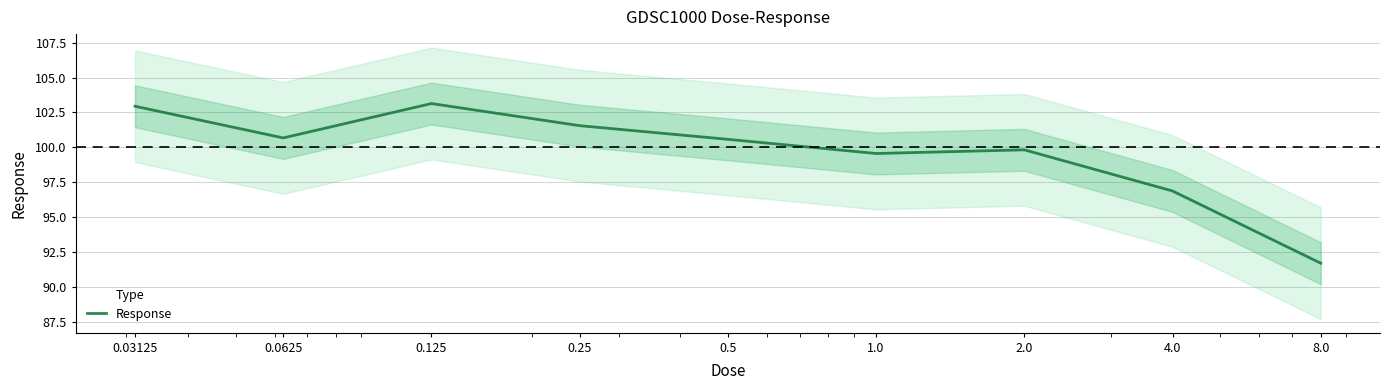

What is the difference between the values at 4.0 and 8.0?

5.2